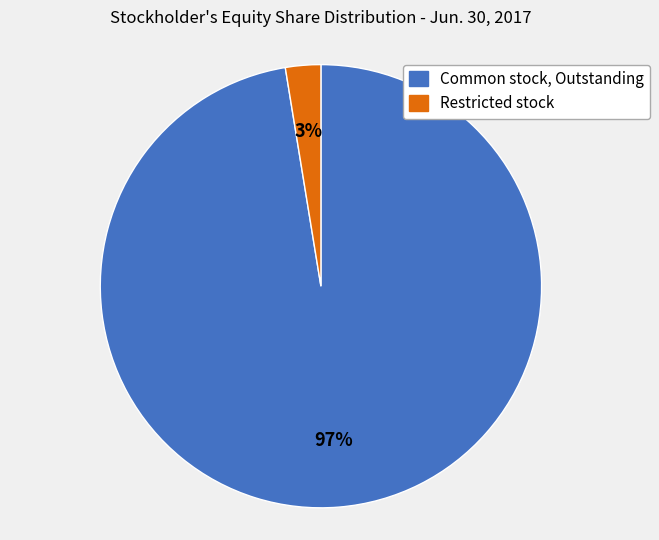

What is the largest slice in the pie chart?

Common stock, Outstanding